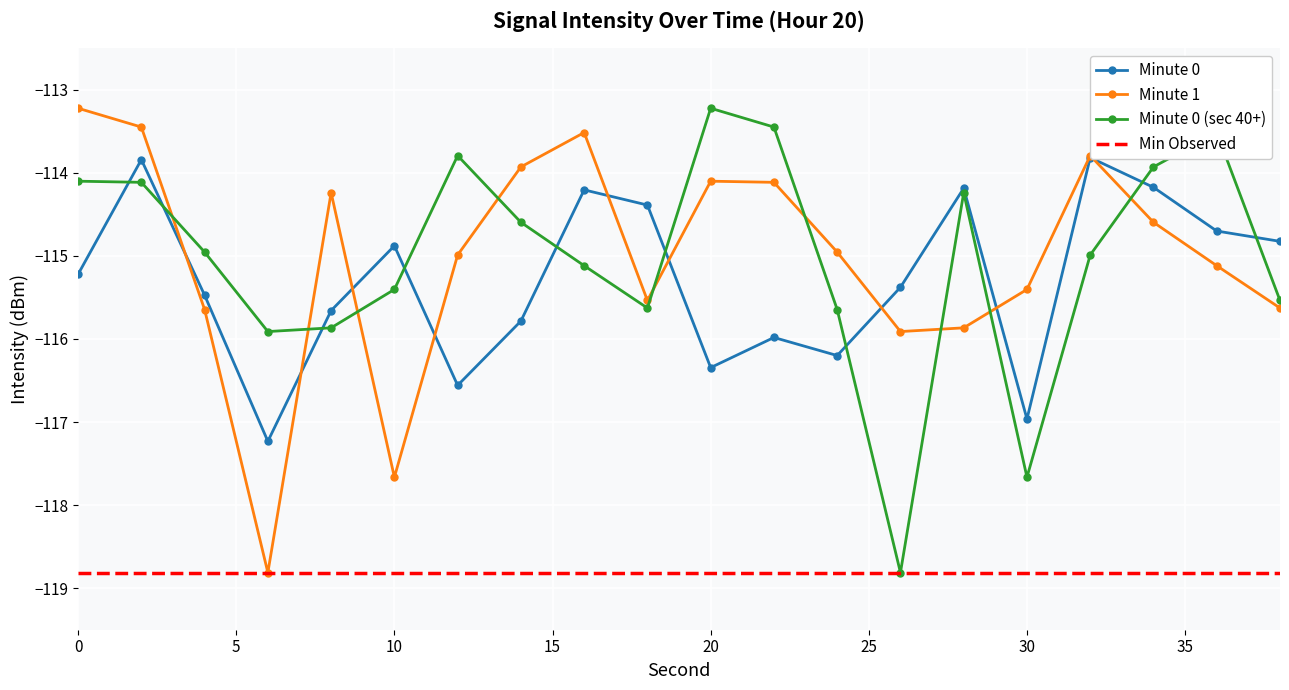

Where do Minute 1 and Minute 0 first cross each other?

2 and 4